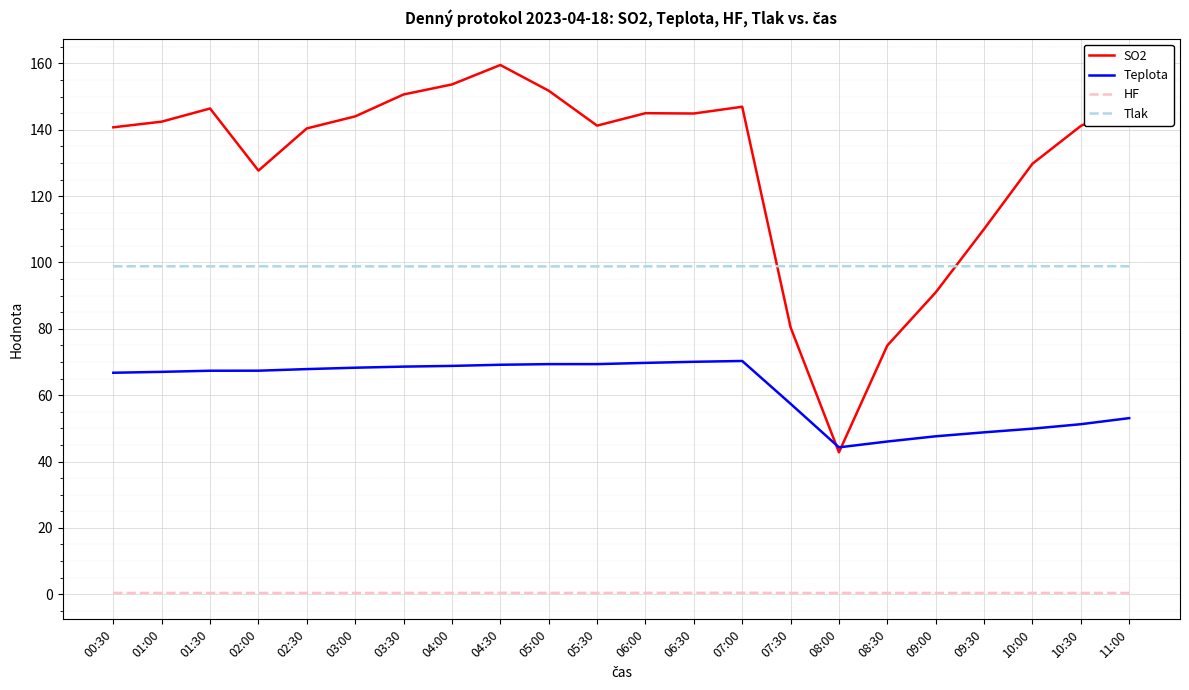

Which category has the highest value across all series?

04:30